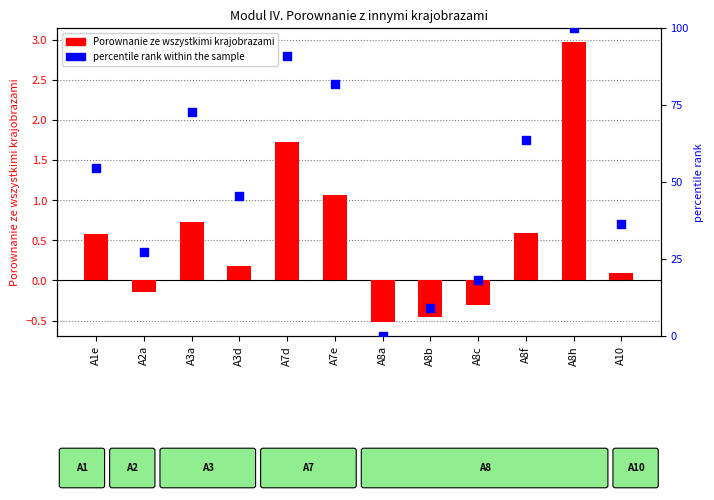

Between A3d and A3a, which is larger?

A3a